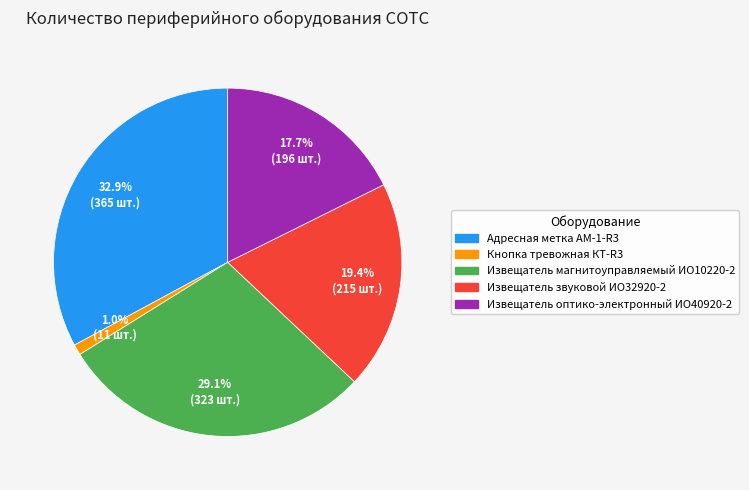

Rank the categories by value from lowest to highest.

Кнопка тревожная КТ-R3, Извещатель оптико-электронный ИО40920-2, Извещатель звуковой ИО32920-2, Извещатель магнитоуправляемый ИО10220-2, Адресная метка АМ-1-R3